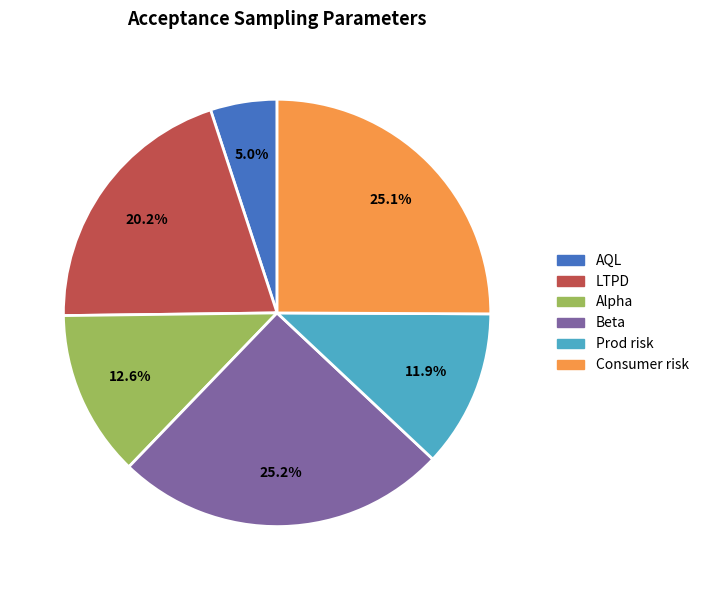

What is the smallest slice in the pie chart?

AQL